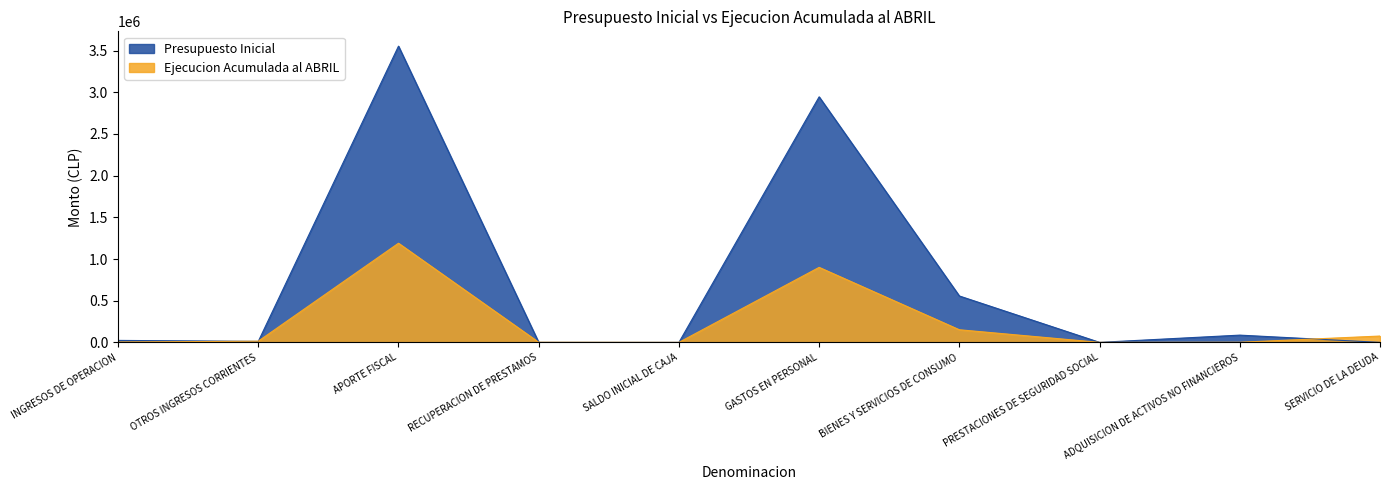

What is the label of the 7th point from the right?

RECUPERACION DE PRESTAMOS